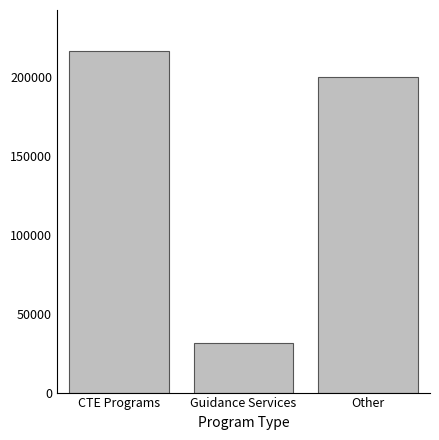

The chart shows a value of 44480 at Guidance Services. True or false?

False